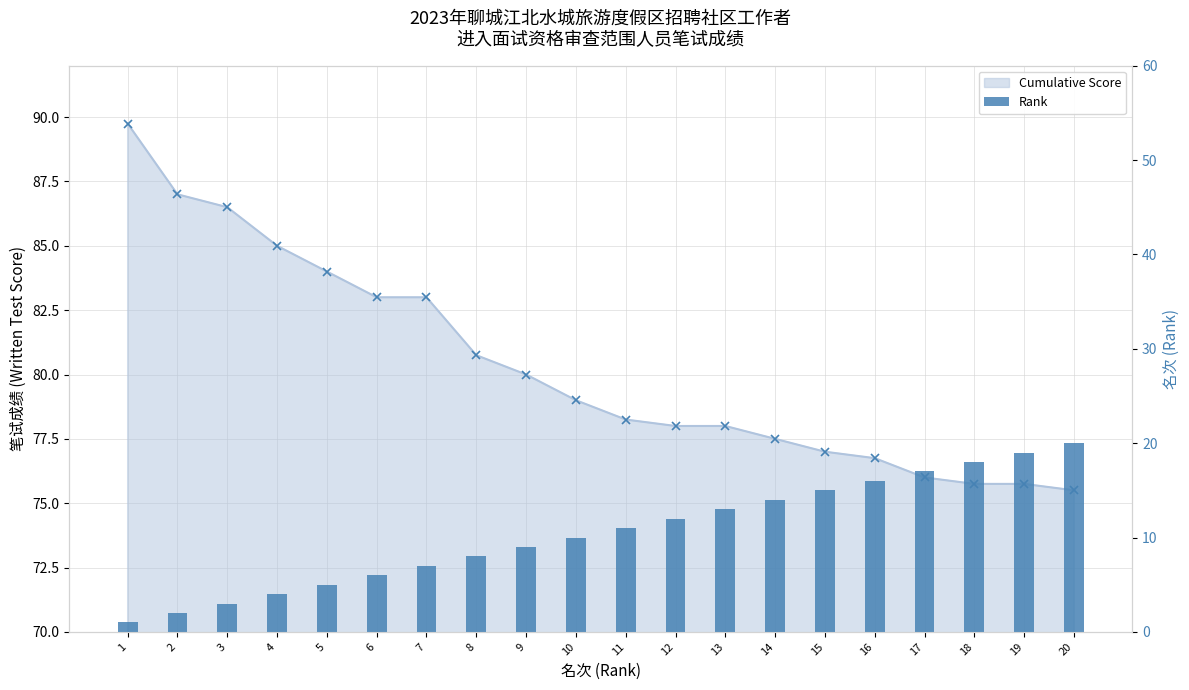

List the series in order of their peak value, highest first.

Cumulative Score, Rank